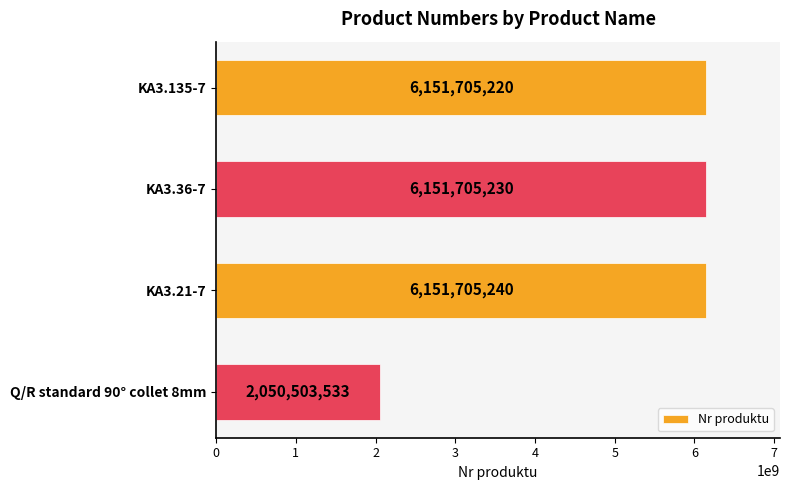

Reading bottom to top, extract all data points from this chart.

Q/R standard 90° collet 8mm=2050503533	KA3.21-7=6151705240	KA3.36-7=6151705230	KA3.135-7=6151705220